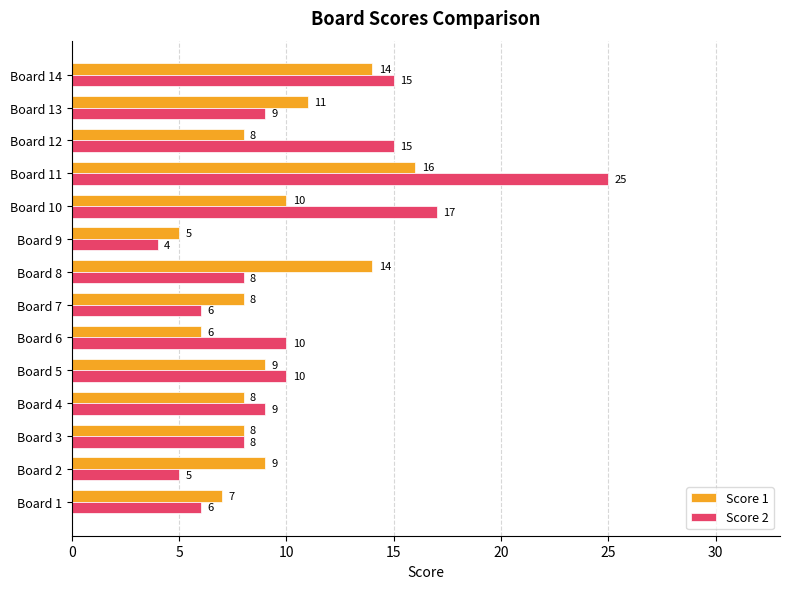

The value of Score 1 at Board 2 is 14. True or false?

False